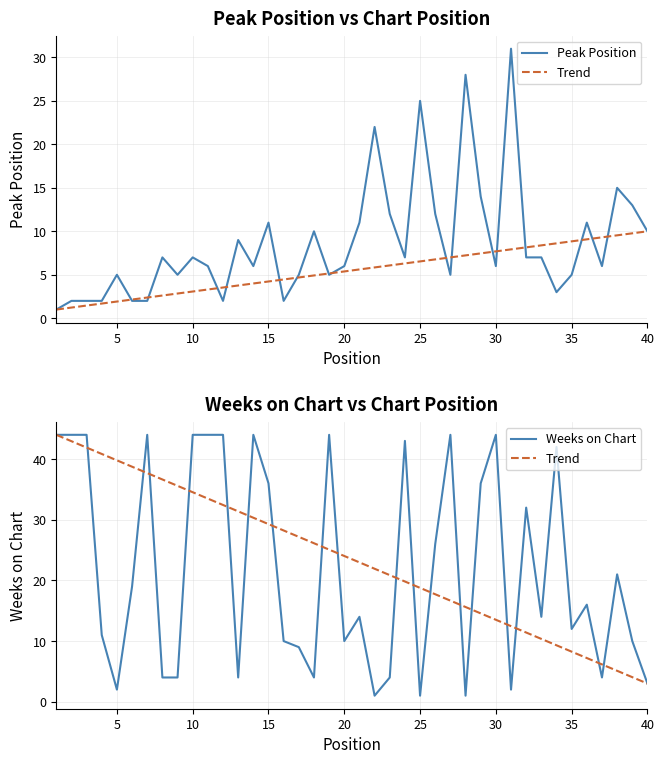

True or false: Trend and Peak Position cross at least once.

True